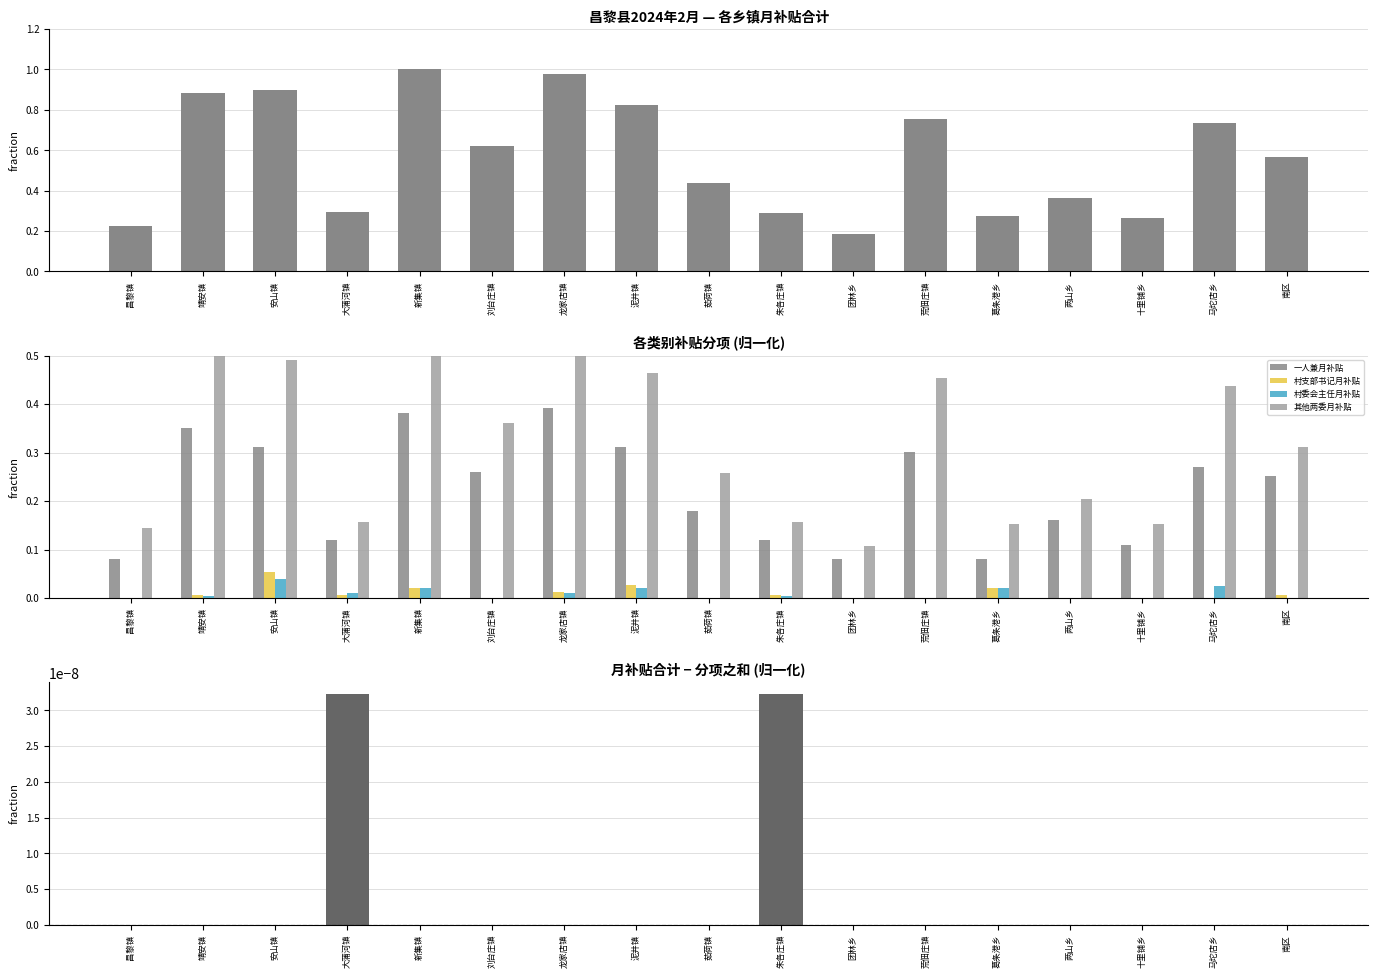

Which series has the largest total across all categories?

月补贴合计